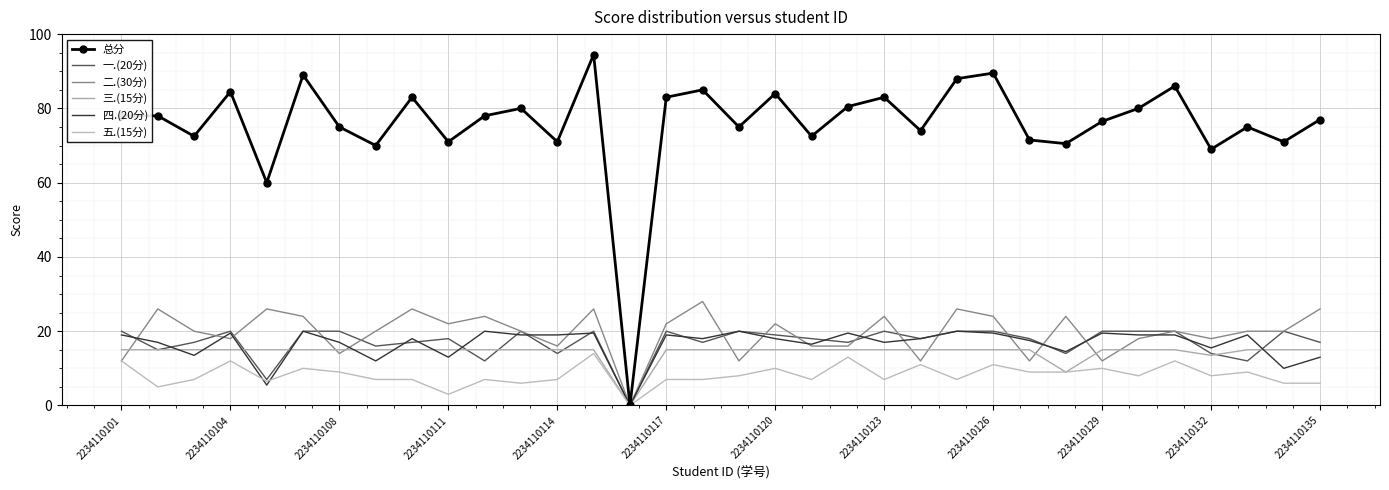

What is the sum of all 五.(15分) values?

277.5